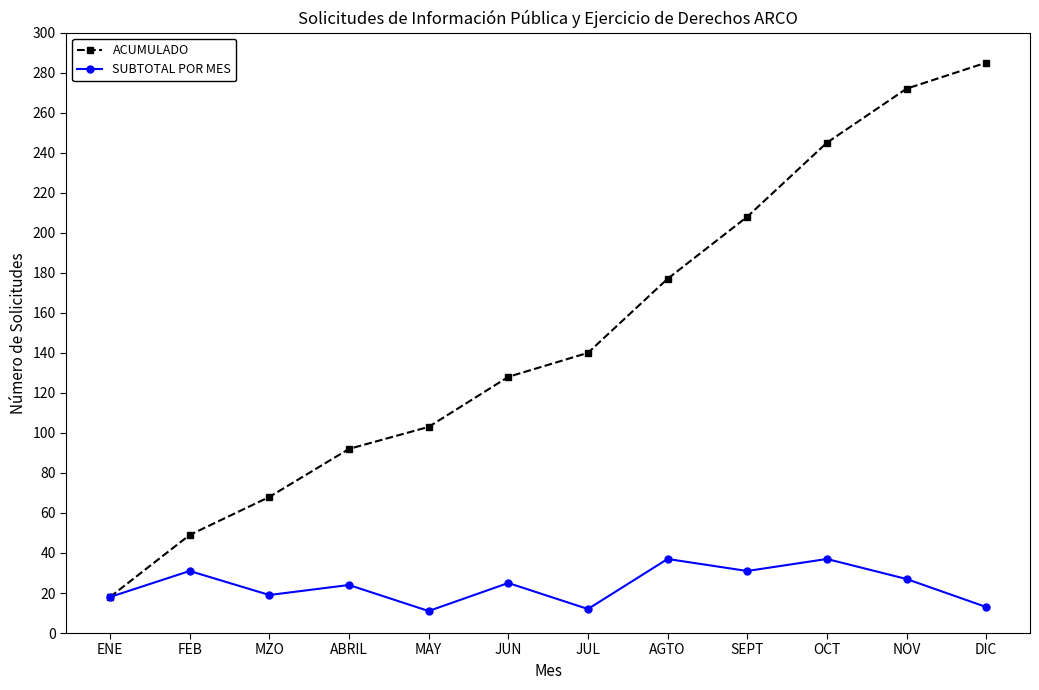

What is the difference between the second highest and minimum values in the SUBTOTAL POR MES series?

26